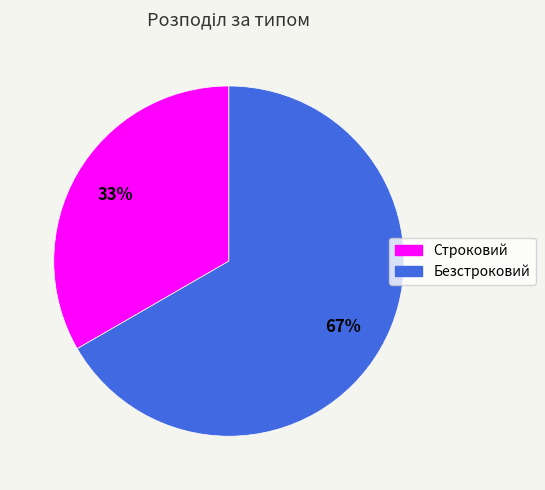

To the nearest percent, what is the average slice percentage?

50%